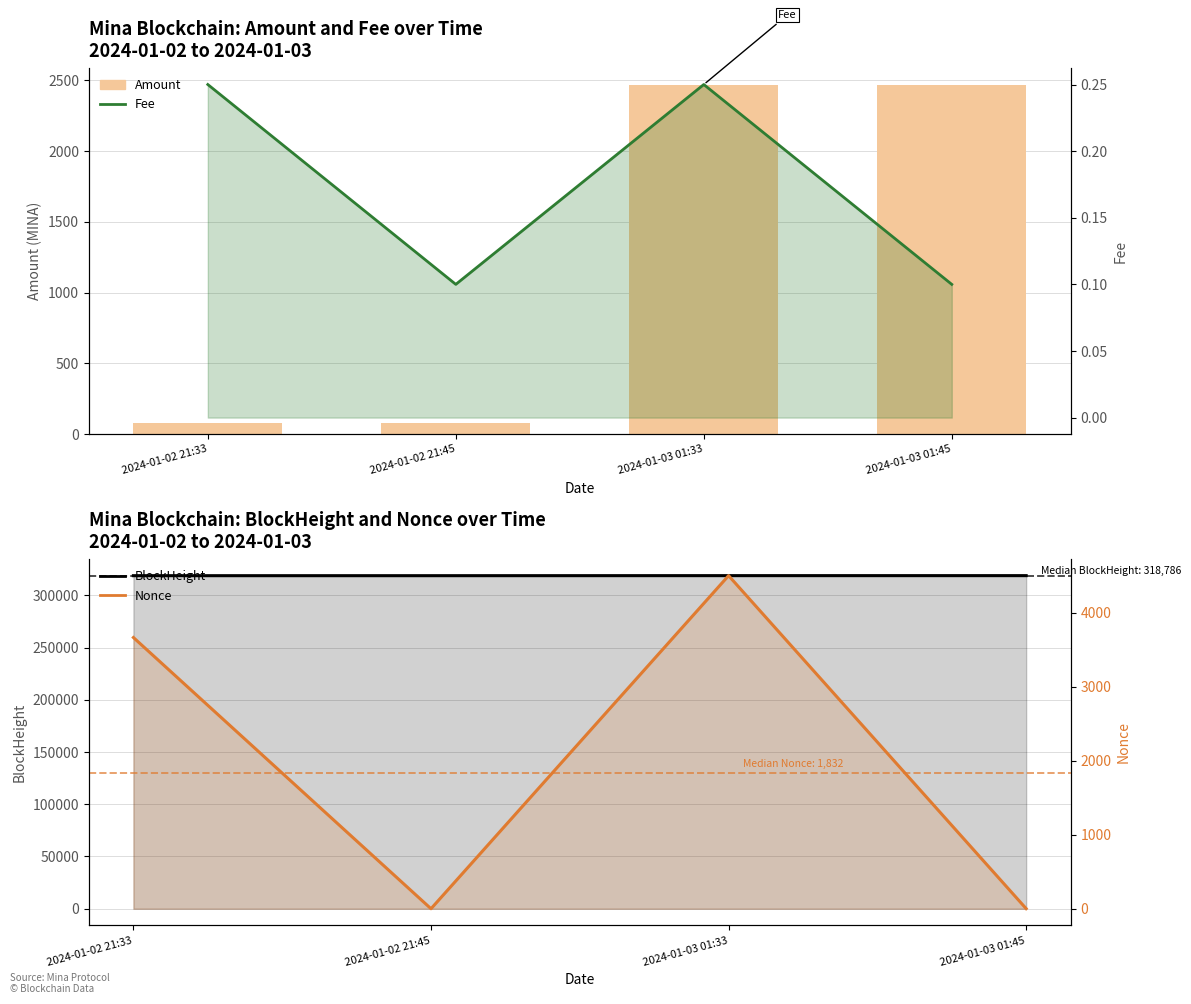

Where is Fee nearest to the value 0?

2024-01-02 21:45